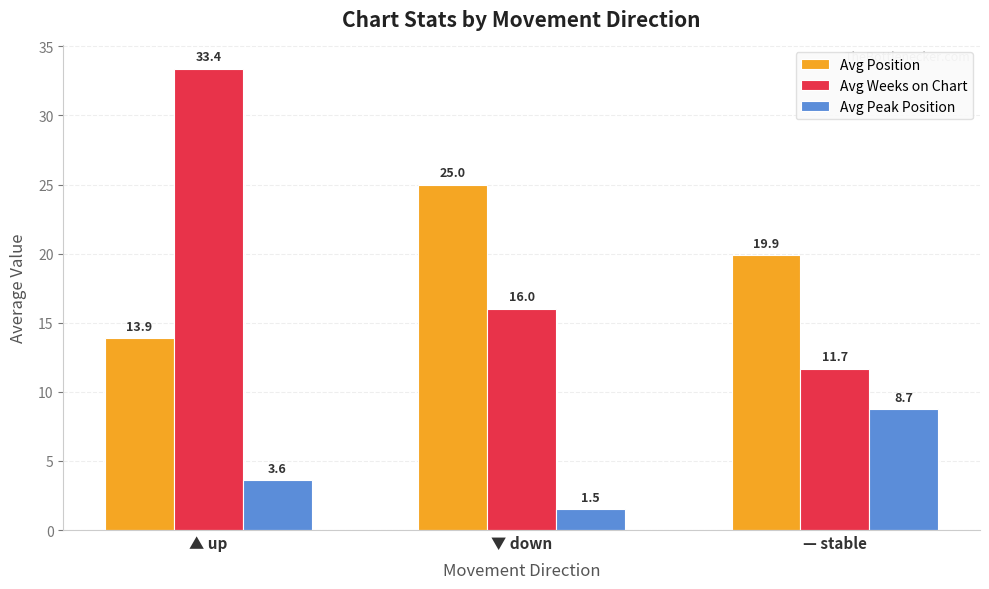

What is the total value across all series at ▼ down?

42.5